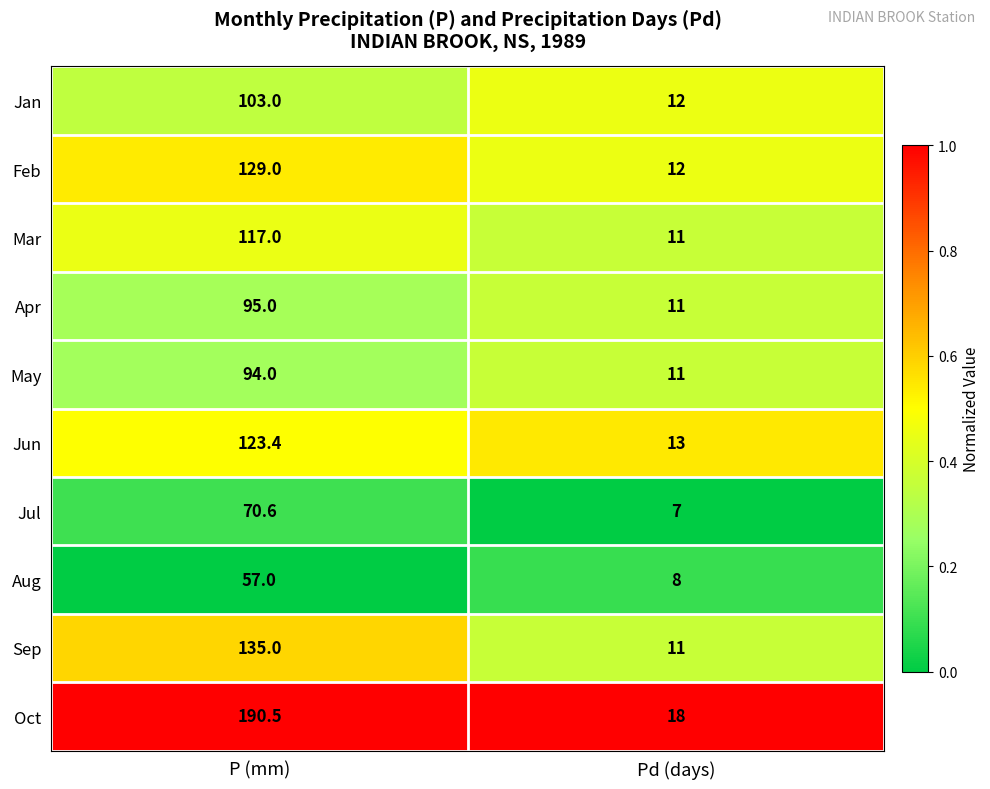

Read the Apr value at Pd (days).

11.0